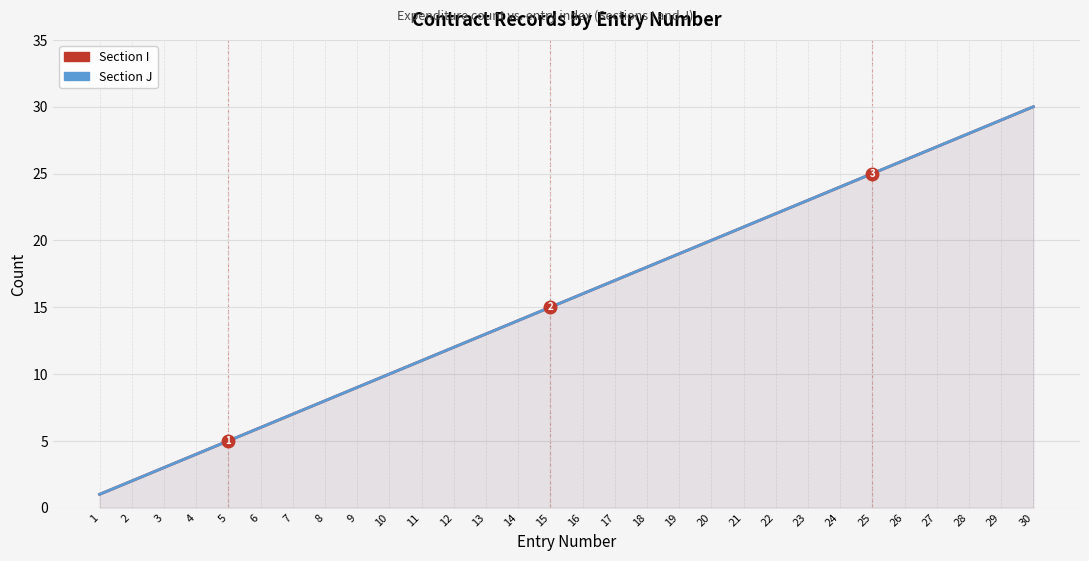

Is it true that Section J equals 13 at 13?

True